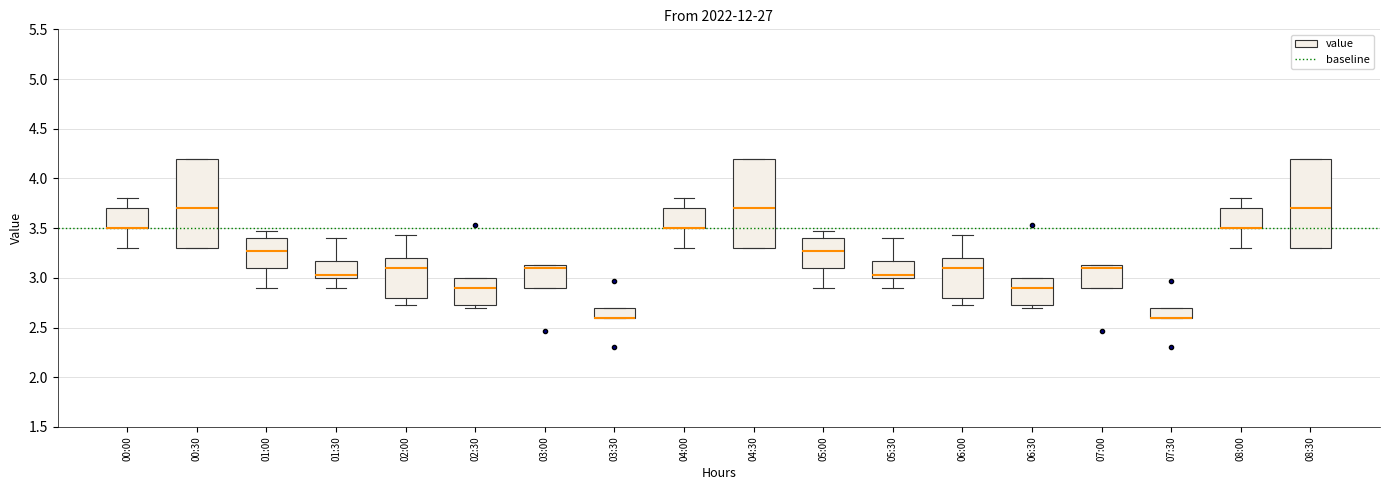

Reading left to right, read every box against the y-axis: the position of its median line, the range the box covers, and the ends of its whiskers. The values are not printed on the chart, so give them approximately, as read against the axis.

00:00: median 3.50 (drawn on the box's lower edge), box 3.50 to 3.70, whiskers 3.30 to 3.80
00:30: median 3.70, box 3.30 to 4.20, whiskers 3.30 to 4.20
01:00: median 3.25, box 3.10 to 3.40, whiskers 2.90 to 3.45
01:30: median 3.05, box 3.00 to 3.15, whiskers 2.90 to 3.40
02:00: median 3.10, box 2.80 to 3.20, whiskers 2.75 to 3.45
02:30: median 2.90, box 2.75 to 3.00, whiskers 2.70 to 3.00
03:00: median 3.10, box 2.90 to 3.15, whiskers 2.90 to 3.15
03:30: median 2.60 (drawn on the box's lower edge), box 2.60 to 2.70, whiskers 2.60 to 2.70
04:00: median 3.50 (drawn on the box's lower edge), box 3.50 to 3.70, whiskers 3.30 to 3.80
04:30: median 3.70, box 3.30 to 4.20, whiskers 3.30 to 4.20
05:00: median 3.25, box 3.10 to 3.40, whiskers 2.90 to 3.45
05:30: median 3.05, box 3.00 to 3.15, whiskers 2.90 to 3.40
06:00: median 3.10, box 2.80 to 3.20, whiskers 2.75 to 3.45
06:30: median 2.90, box 2.75 to 3.00, whiskers 2.70 to 3.00
07:00: median 3.10, box 2.90 to 3.15, whiskers 2.90 to 3.15
07:30: median 2.60 (drawn on the box's lower edge), box 2.60 to 2.70, whiskers 2.60 to 2.70
08:00: median 3.50 (drawn on the box's lower edge), box 3.50 to 3.70, whiskers 3.30 to 3.80
08:30: median 3.70, box 3.30 to 4.20, whiskers 3.30 to 4.20